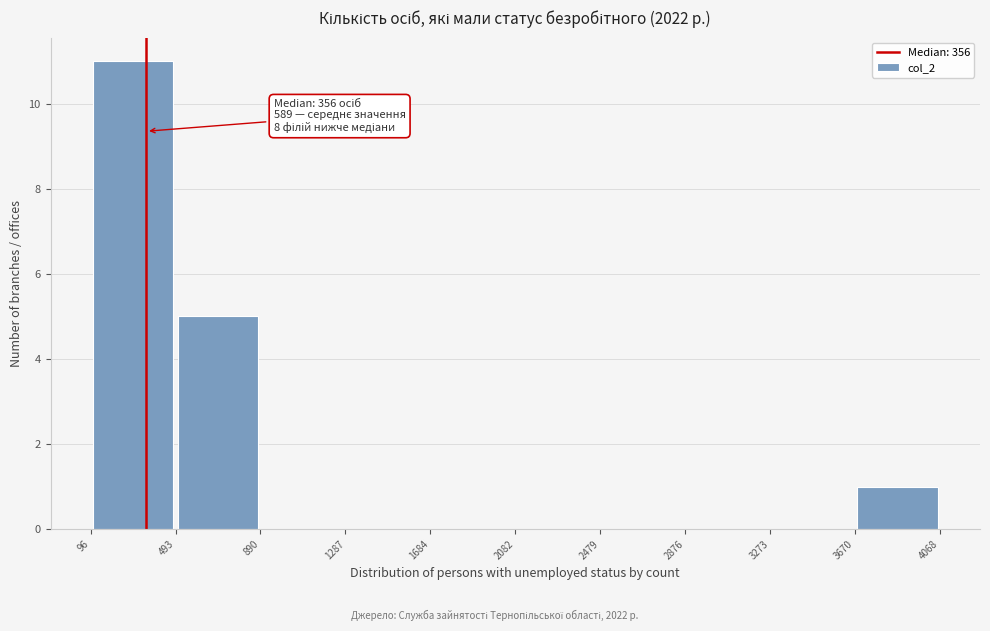

Which range on the x-axis has the tallest bar?

96 to 493